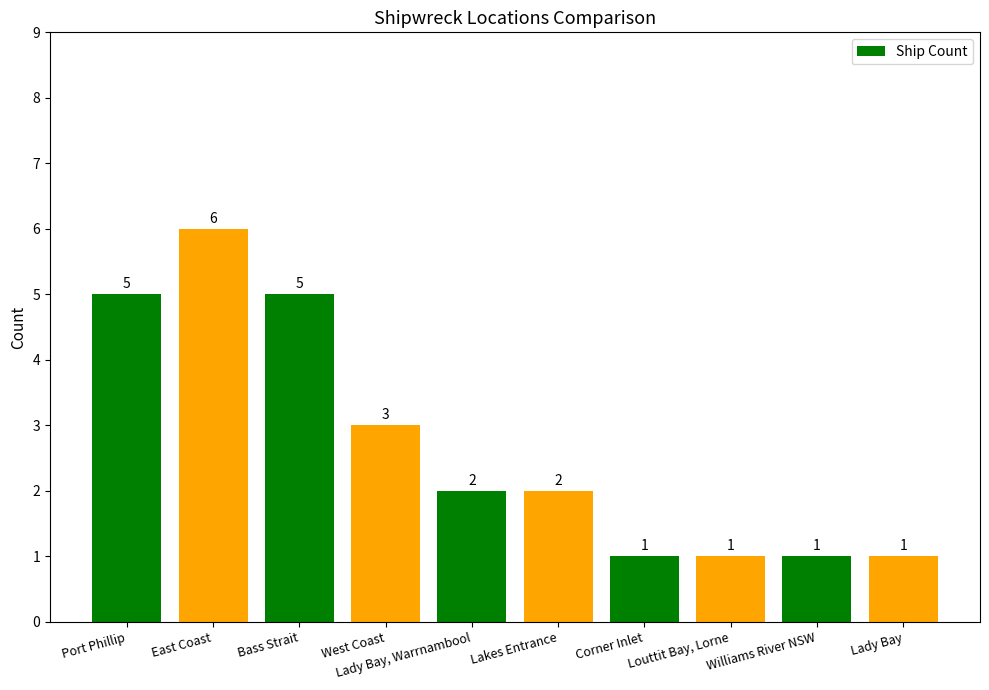

What is the maximum value shown in the chart?

6